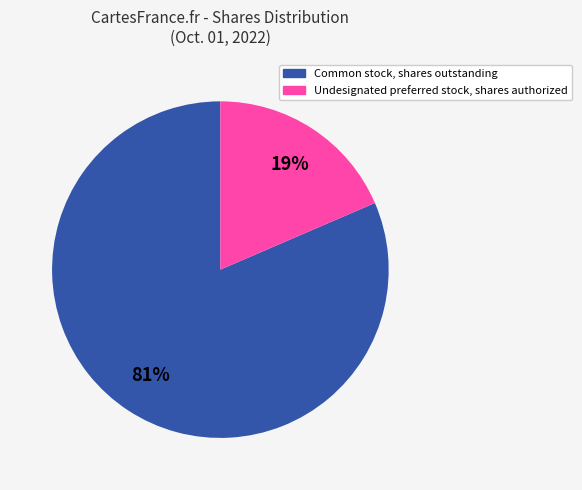

True or false: Common stock, shares outstanding accounts for 72% of the total.

False